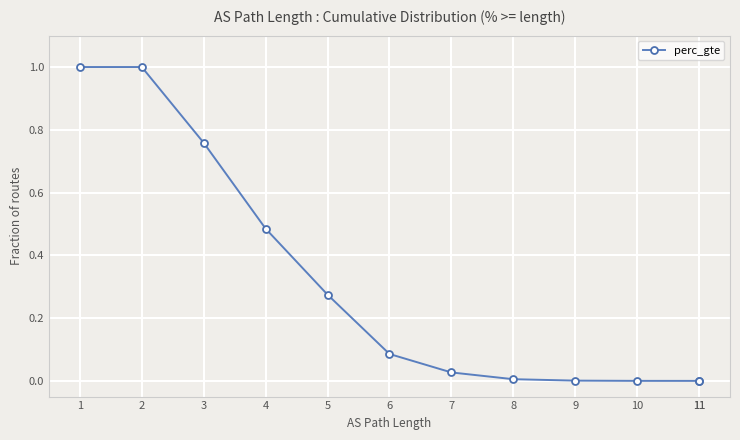

What is the approximate value at 2?

1.0